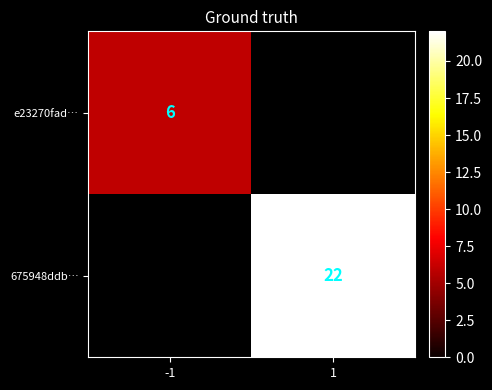

True or false: 675948ddb… has a value of 22 at 1.

True